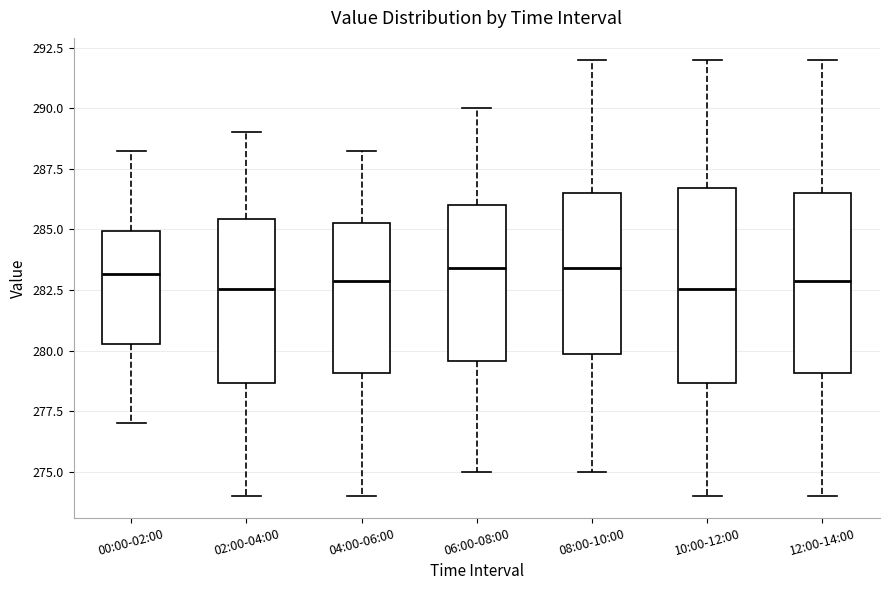

Reading left to right, transcribe this box plot: for each box, give where its median line is, the range the box spans, and where its two whiskers end, as read against the y-axis. The values are not printed on the chart, so give them approximately, as read against the axis.

00:00-02:00: median 283.0, box 280.5 to 285.0, whiskers 277.0 to 288.0
02:00-04:00: median 282.5, box 278.5 to 285.5, whiskers 274.0 to 289.0
04:00-06:00: median 283.0, box 279.0 to 285.5, whiskers 274.0 to 288.0
06:00-08:00: median 283.5, box 279.5 to 286.0, whiskers 275.0 to 290.0
08:00-10:00: median 283.5, box 280.0 to 286.5, whiskers 275.0 to 292.0
10:00-12:00: median 282.5, box 278.5 to 286.5, whiskers 274.0 to 292.0
12:00-14:00: median 283.0, box 279.0 to 286.5, whiskers 274.0 to 292.0